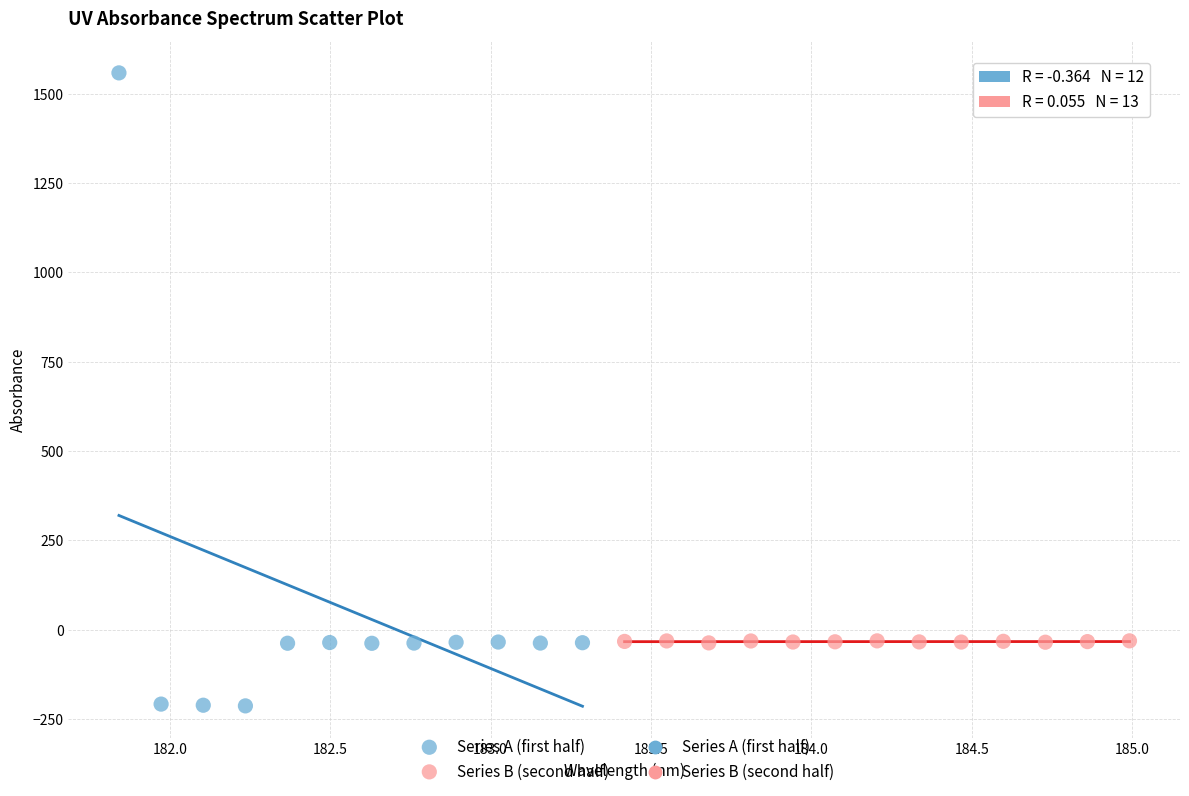

Which series reaches the maximum Y coordinate?

Series A (first half)